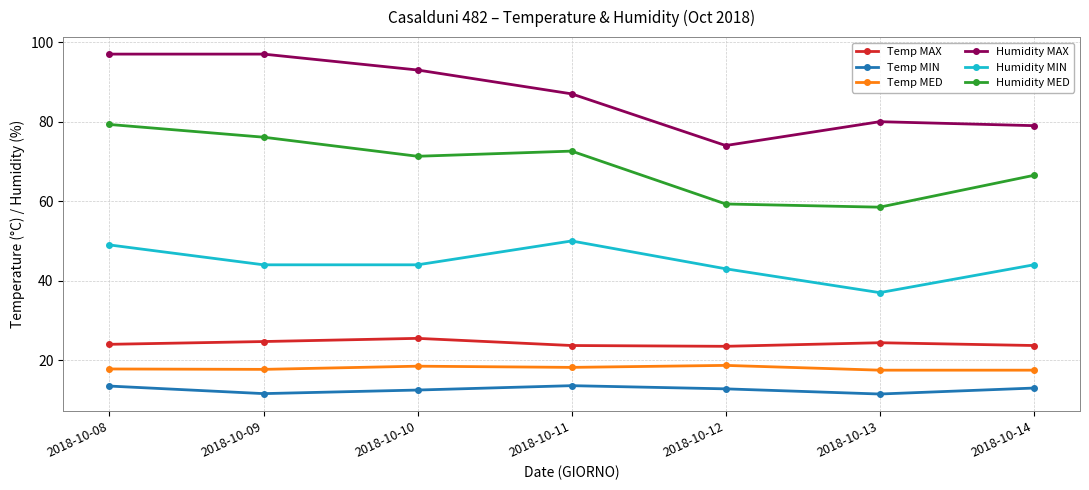

What is the lowest value of the Humidity MED series?

58.5